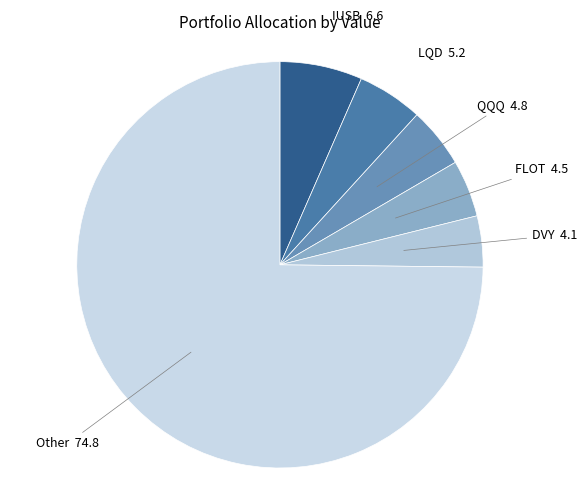

How many slices are in this pie chart?

6